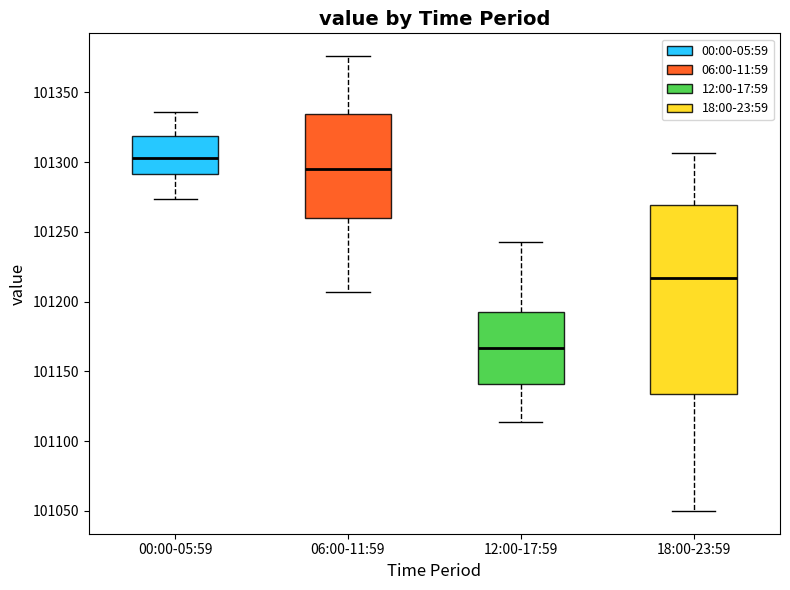

Reading left to right, read every box against the y-axis: the position of its median line, the range the box covers, and the ends of its whiskers. The values are not printed on the chart, so give them approximately, as read against the axis.

00:00-05:59: median 101305, box 101290 to 101320, whiskers 101275 to 101335
06:00-11:59: median 101295, box 101260 to 101335, whiskers 101205 to 101375
12:00-17:59: median 101165, box 101140 to 101190, whiskers 101115 to 101245
18:00-23:59: median 101215, box 101135 to 101270, whiskers 101050 to 101305